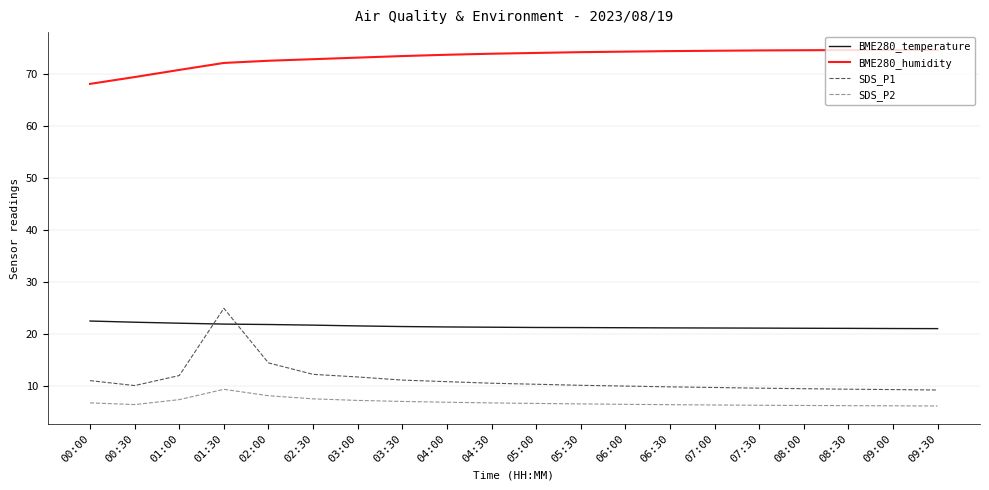

Where is BME280_humidity nearest to the value 71?

01:00